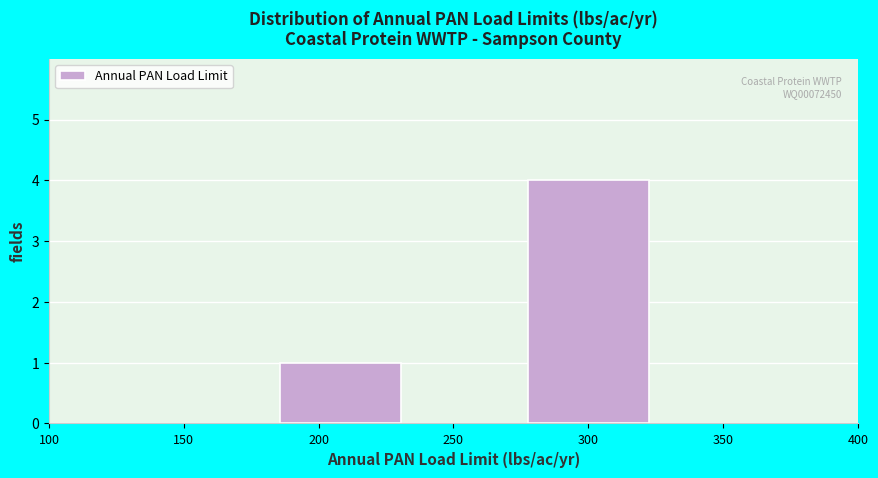

Reading right to left, what are all the values shown in this chart?

300=4	200=1